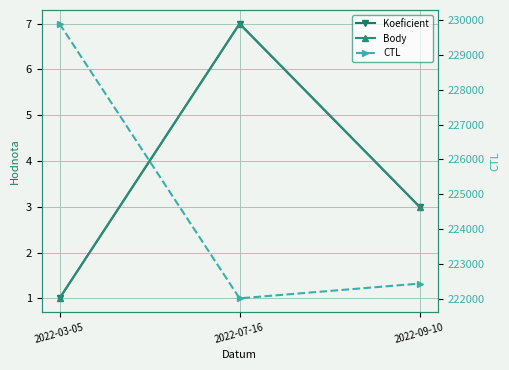

Where does the Koeficient series first go above 3?

2022-07-16